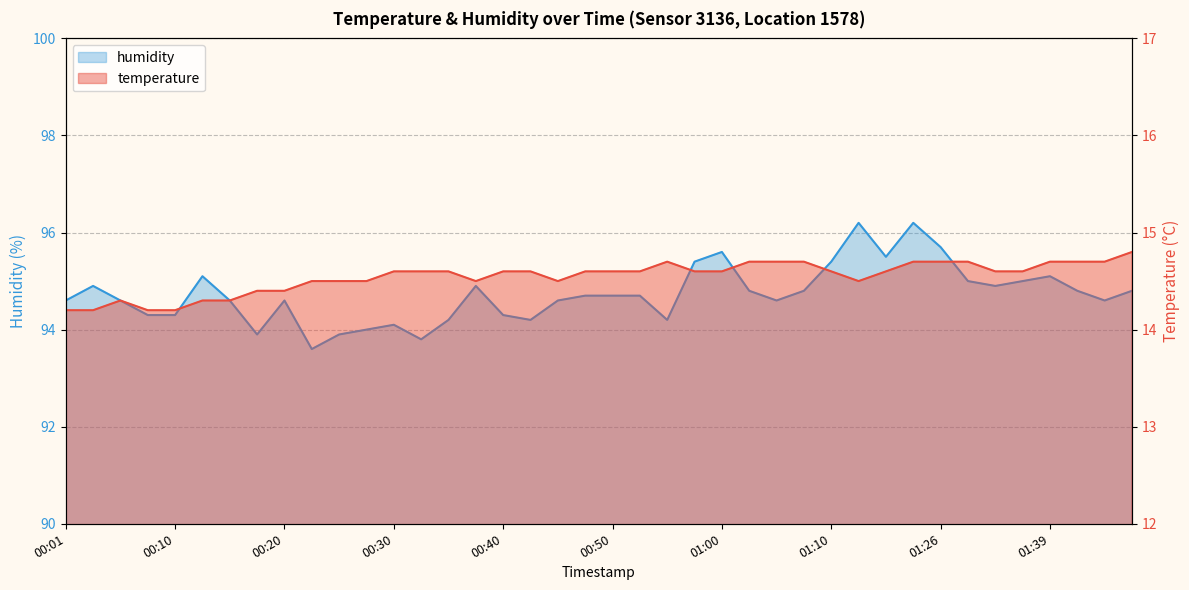

What is the value of the temperature point at the 14th from the left?

14.6